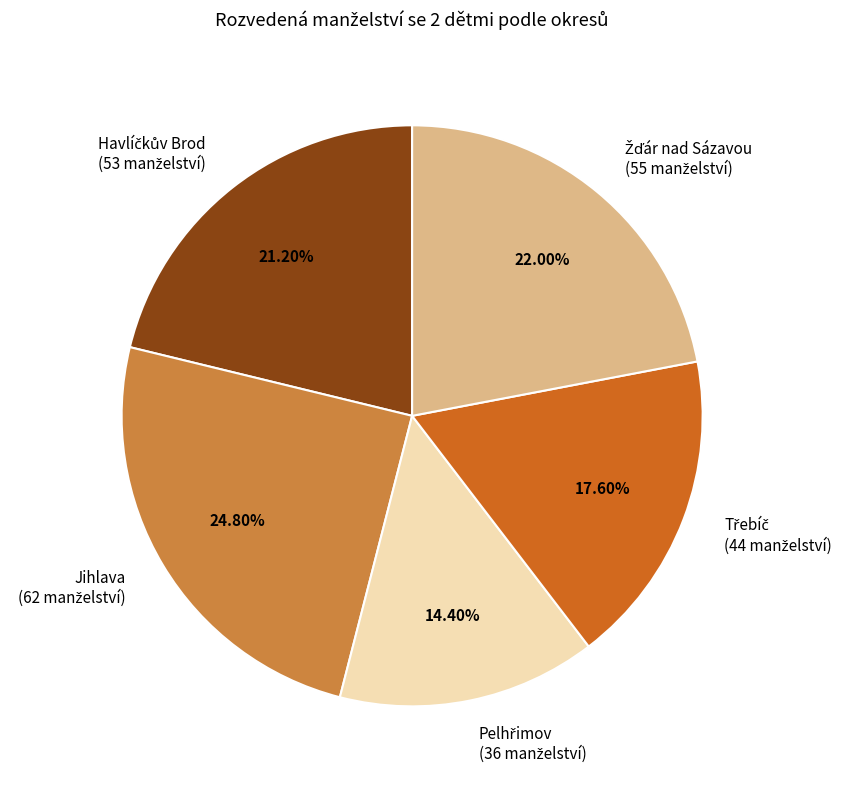

Is there any slice that represents more than half of the pie?

No